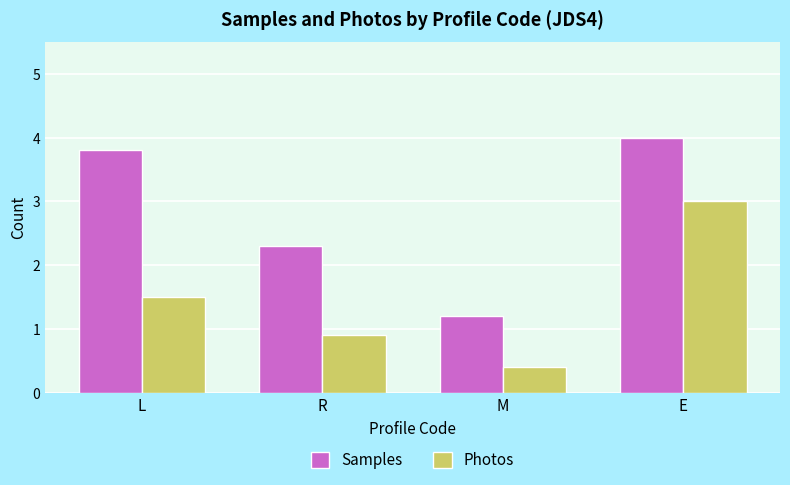

Between L and E, which series saw the biggest shift?

Photos